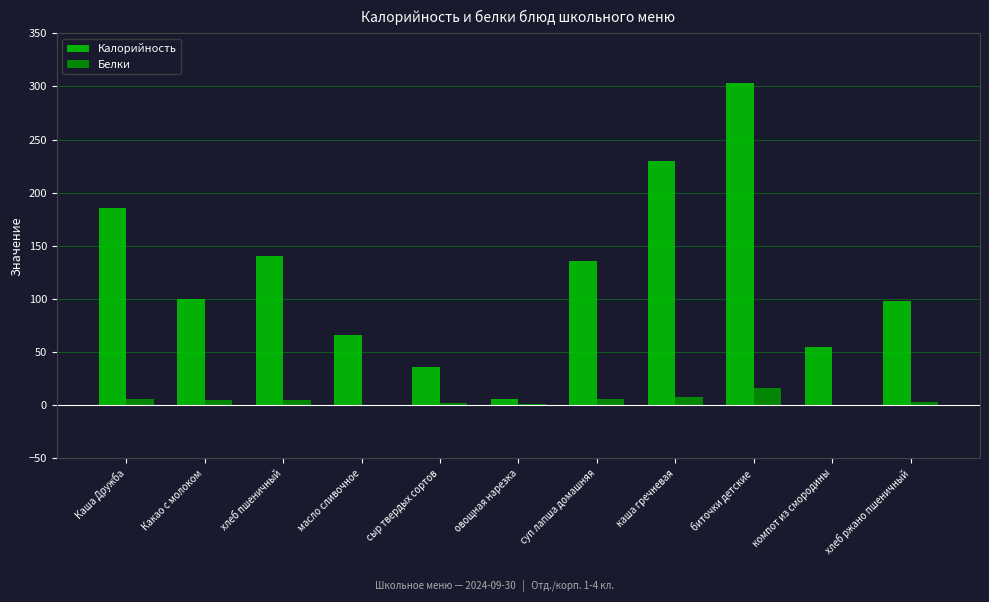

What value does the Белки series have at биточки детские?

16.6